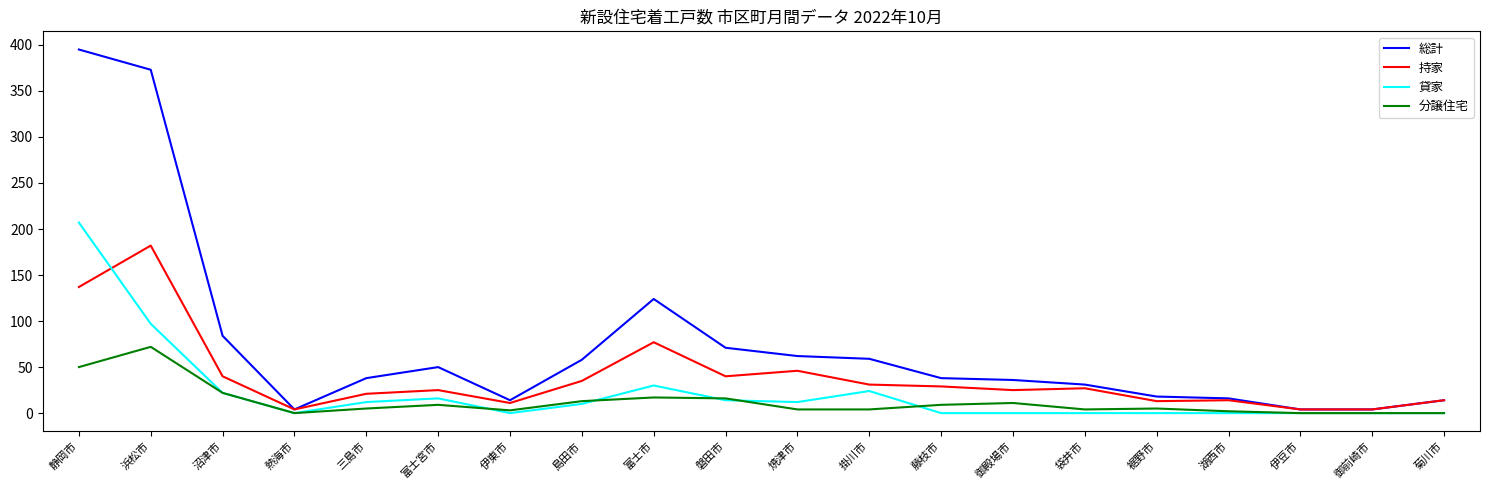

True or false: 総計 and 貸家 intersect in this chart.

False